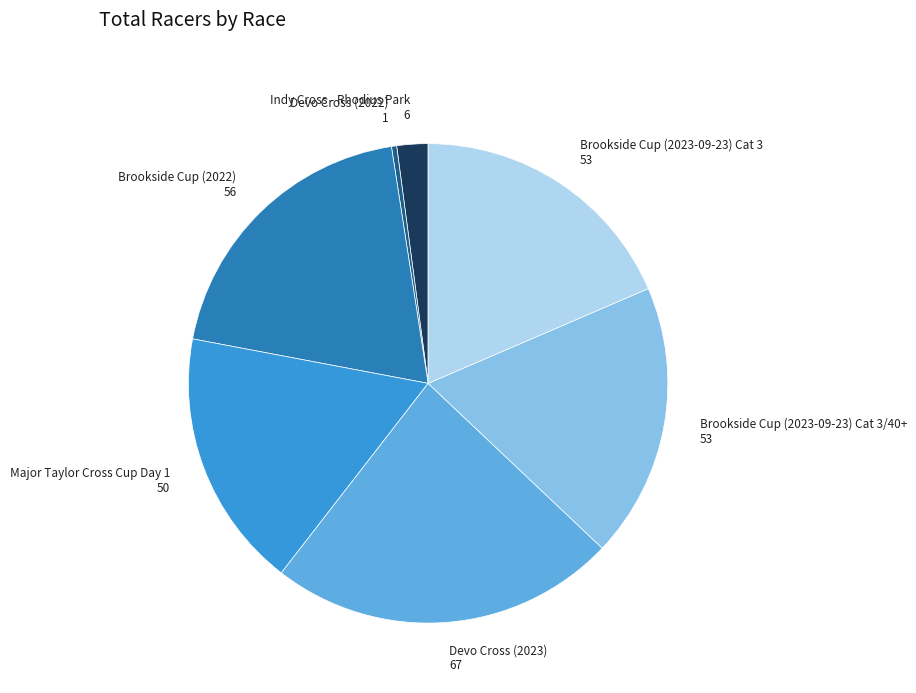

Is there any slice that represents more than half of the pie?

No